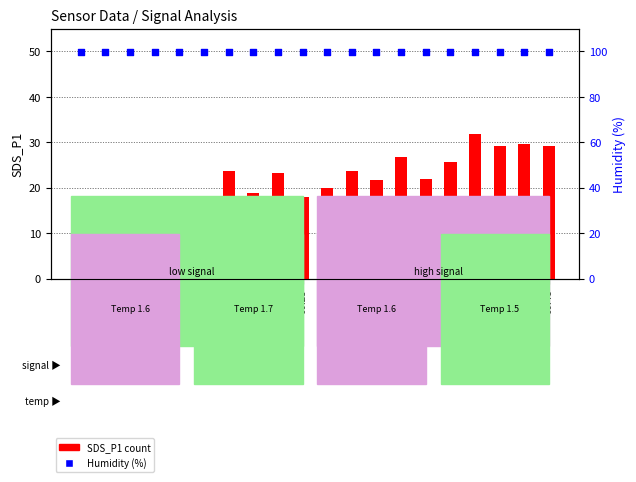

Which series reaches the minimum Y coordinate?

SDS_P1 (count)